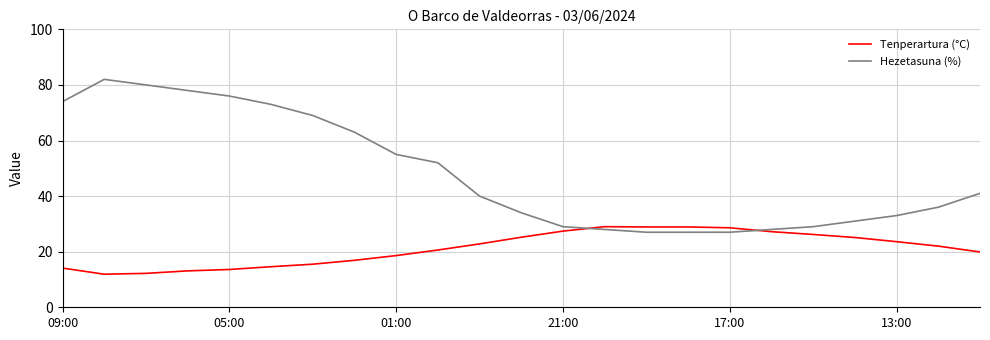

List the series in order of their peak value, lowest first.

Tenperartura (°C), Hezetasuna (%)